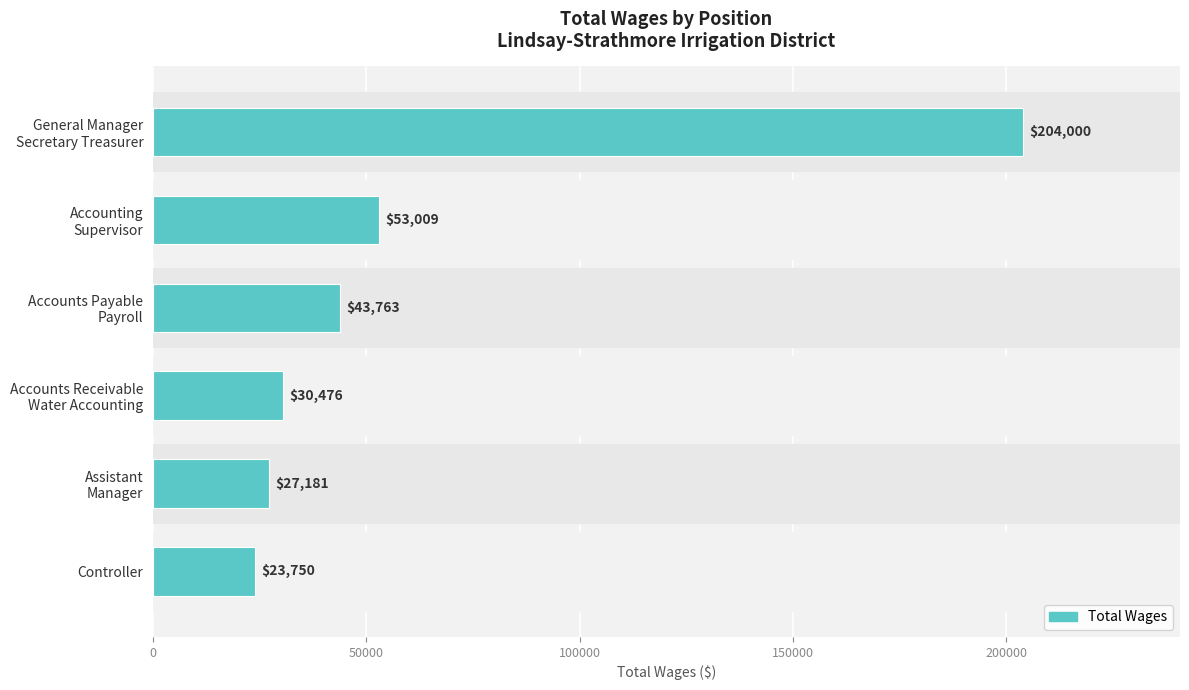

Which category has the lowest value across all series?

Controller